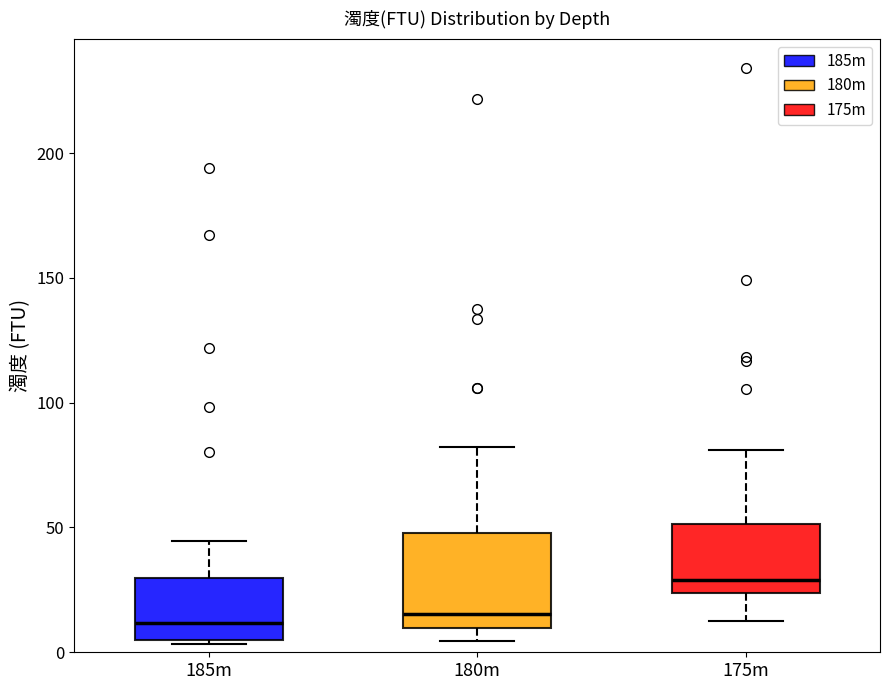

Reading left to right, transcribe this box plot: for each box, give where its median line is, the range the box spans, and where its two whiskers end, as read against the y-axis. The values are not printed on the chart, so give them approximately, as read against the axis.

185m: median 10, box 5 to 30, whiskers 5 (just below the box's lower edge) to 45
180m: median 15, box 10 to 50, whiskers 5 to 80
175m: median 30, box 25 to 50, whiskers 15 to 80